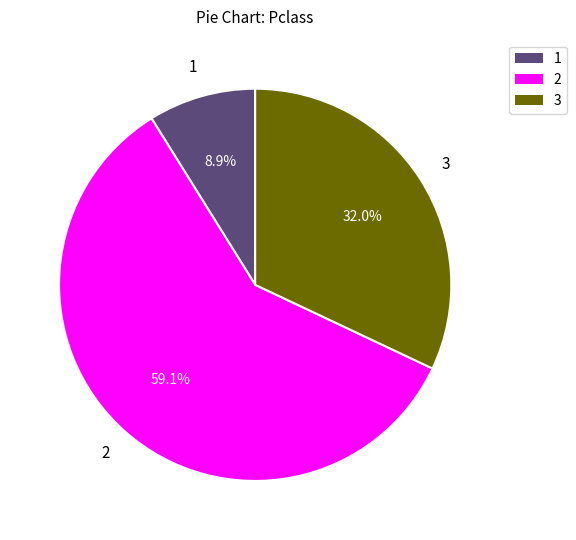

Does any single category account for the majority?

Yes